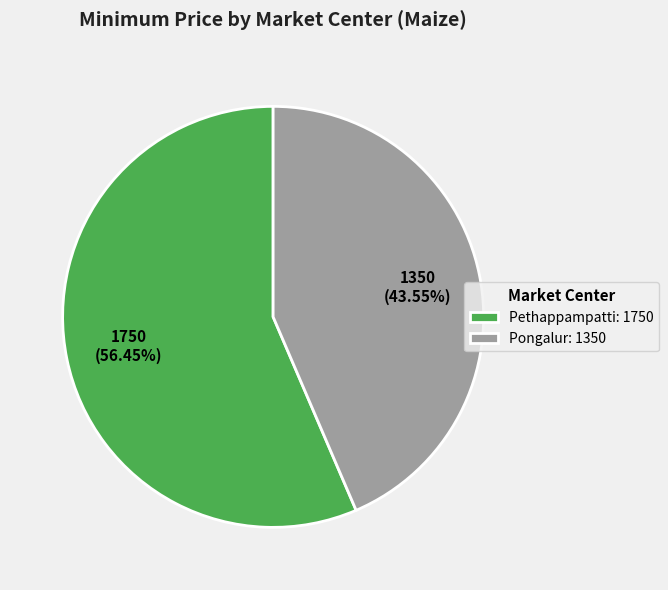

Combined, do Pethappampatti and Pongalur account for over 50%?

Yes